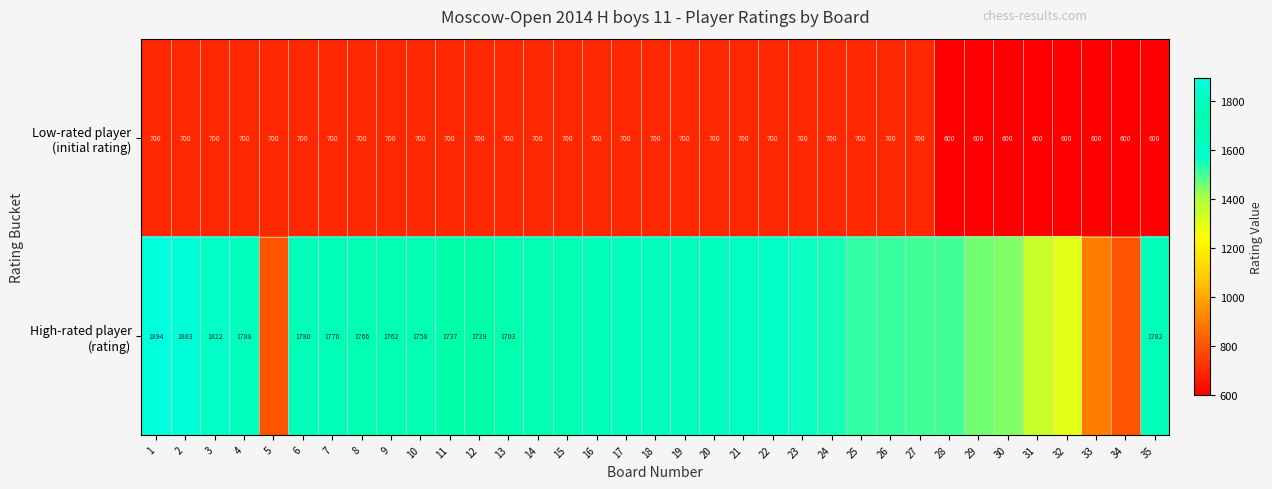

What is the spread (max minus min) of values at 12?

1029